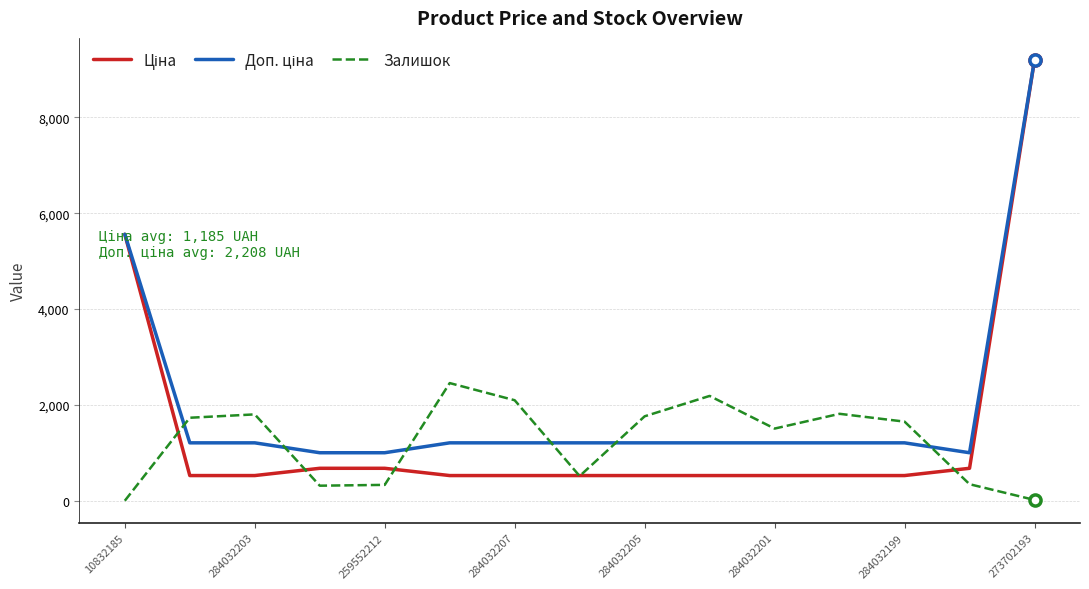

What is the maximum value shown in the chart?

9196.3